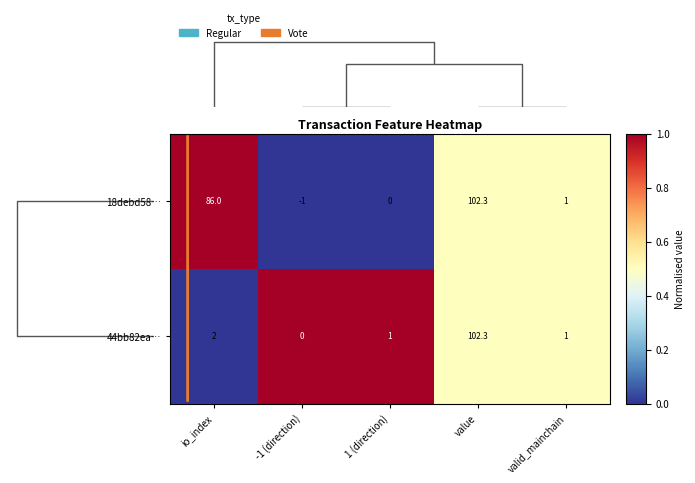

At 1 (direction), list the series in order from smallest to largest.

18debd58…, 44bb82ea…